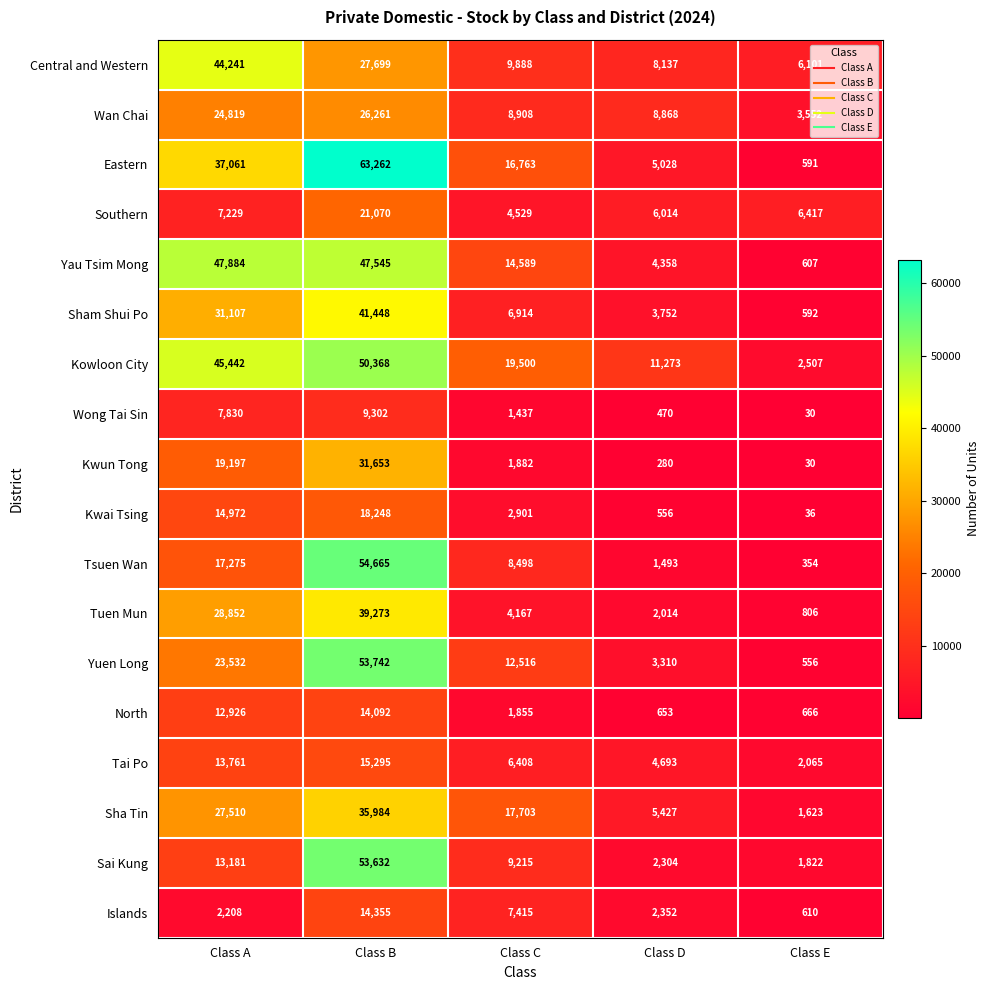

Which series has the largest total across all categories?

Kowloon City